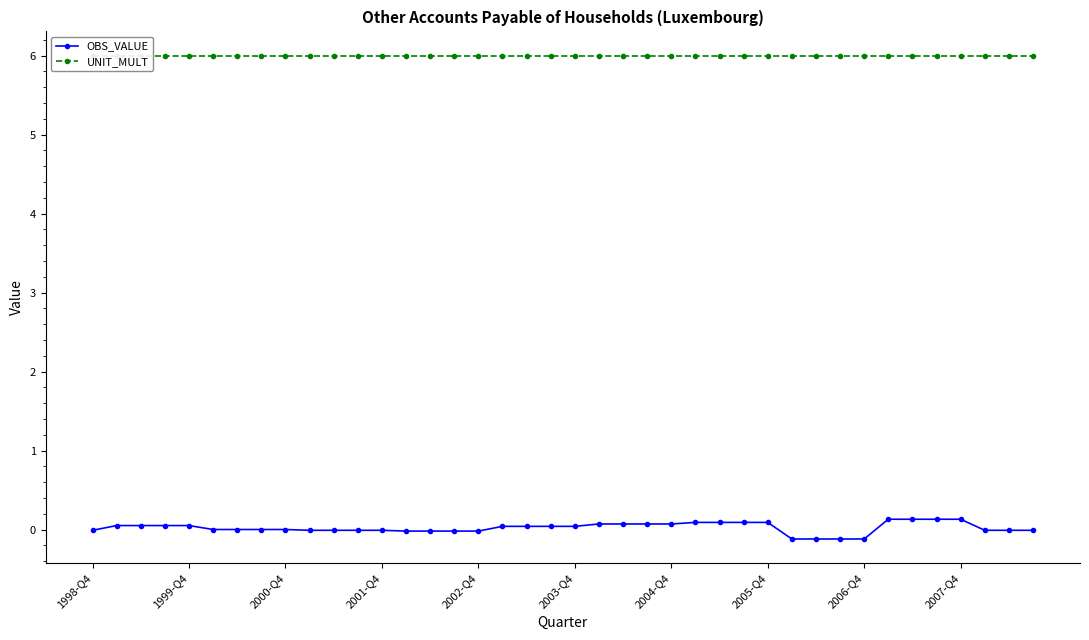

At which category does the chart reach its peak across all series?

1998-Q4